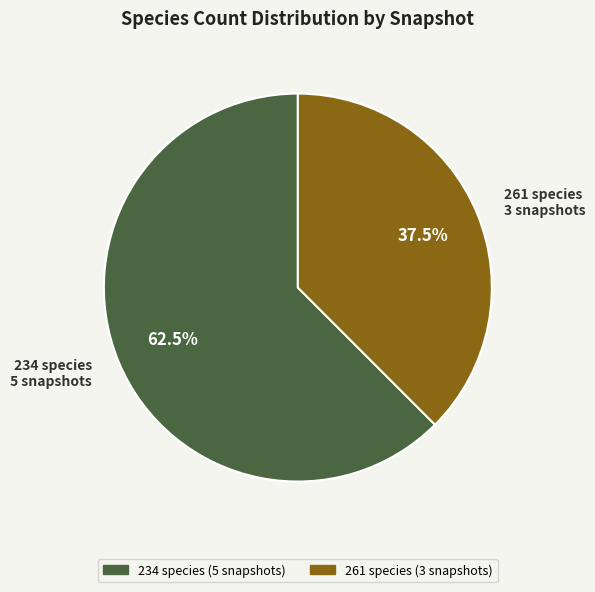

Is there a majority slice in this chart?

Yes